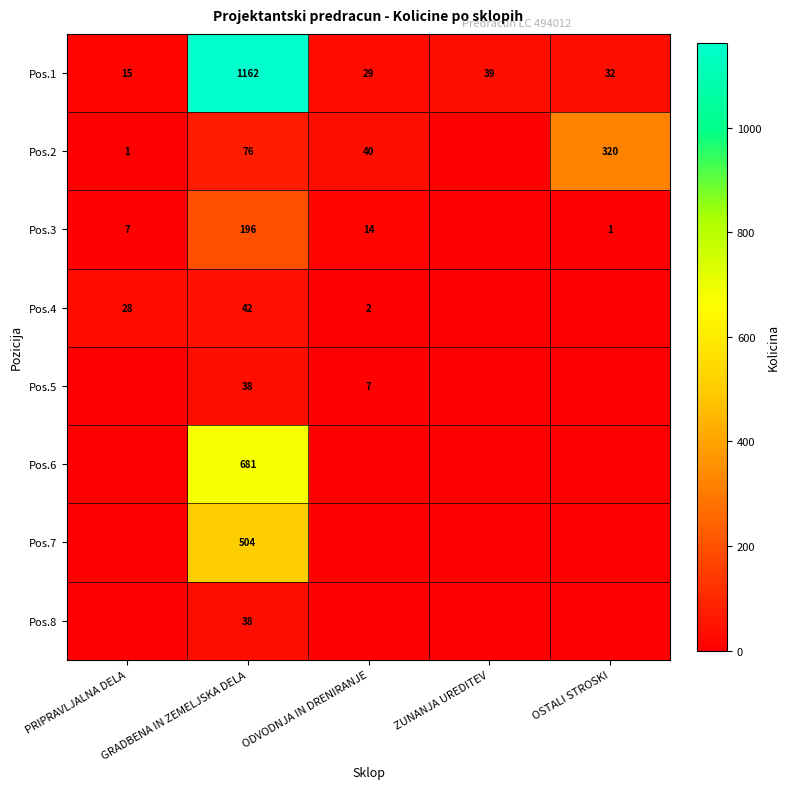

The Pos.2 series shows 1 at PRIPRAVLJALNA DELA. True or false?

True